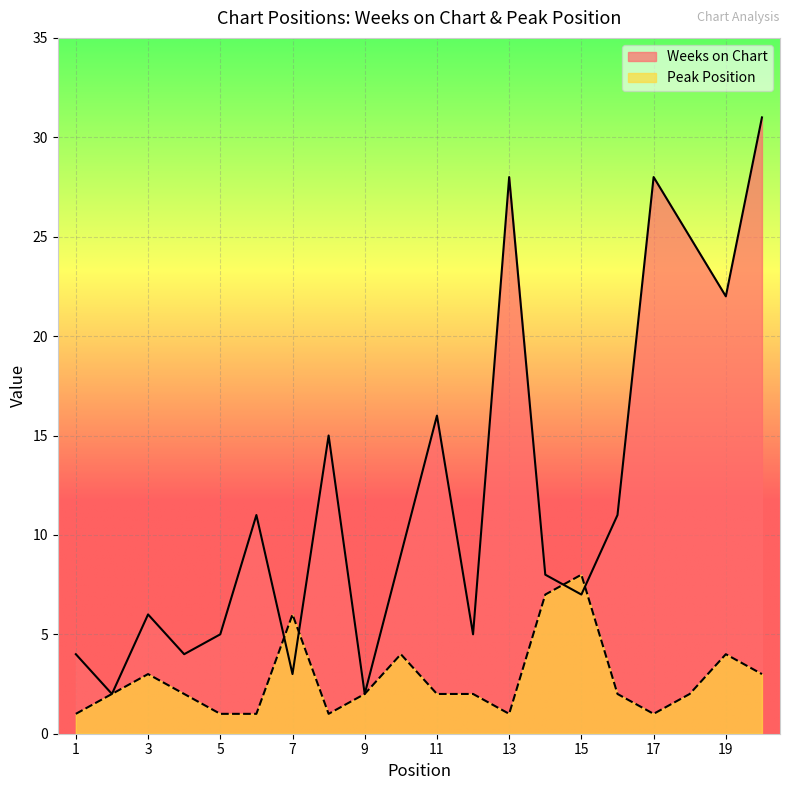

Count the Peak Position values in the range 1 to 4.

17